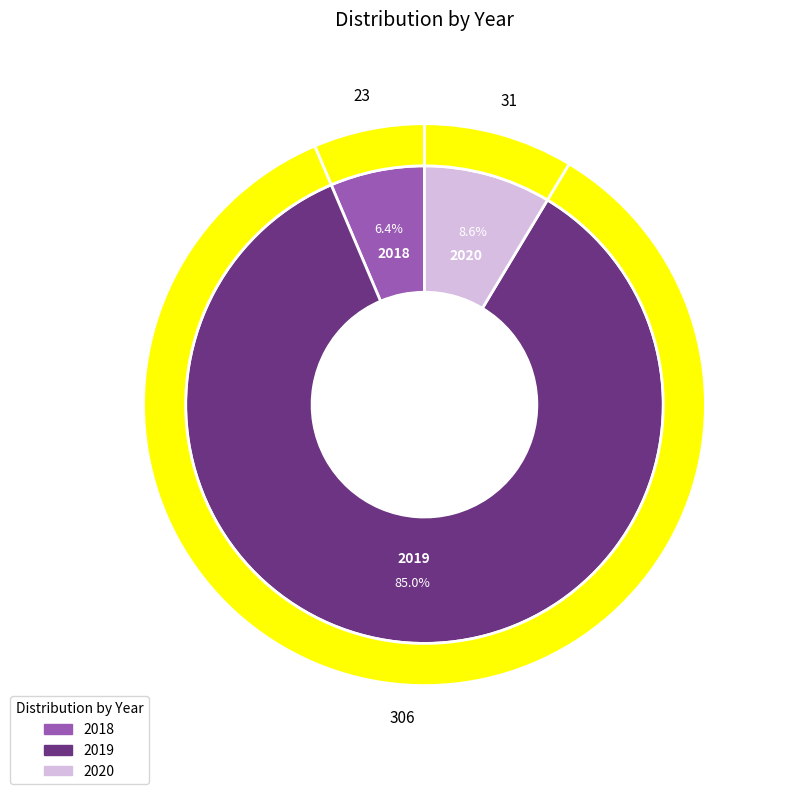

What is the smallest slice in the pie chart?

2018